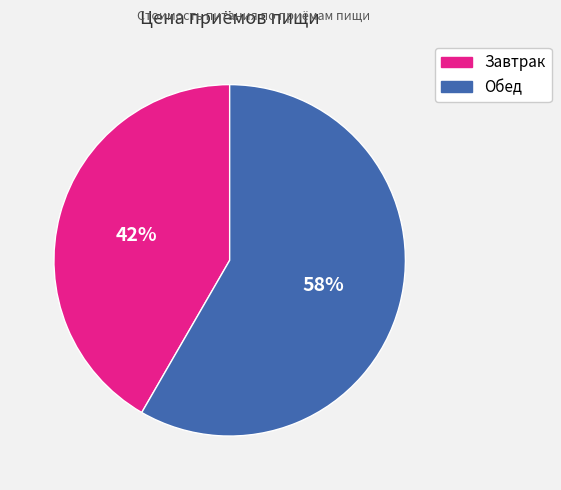

Between Завтрак and Обед, which is larger?

Обед